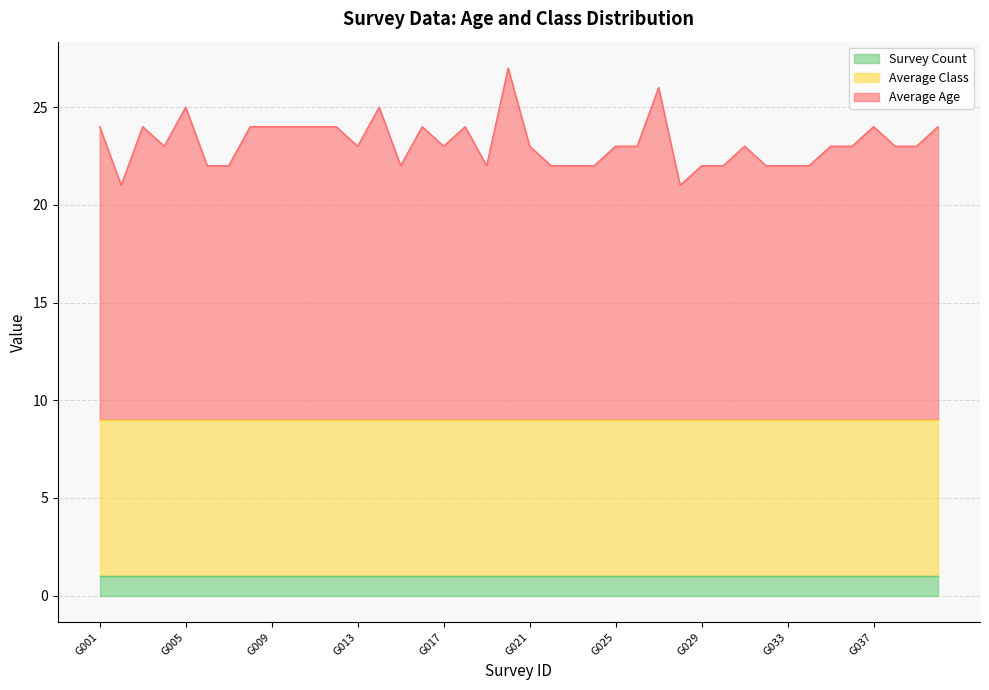

Is the value of Survey Count at G034 greater than the value of Average Age at G026?

No